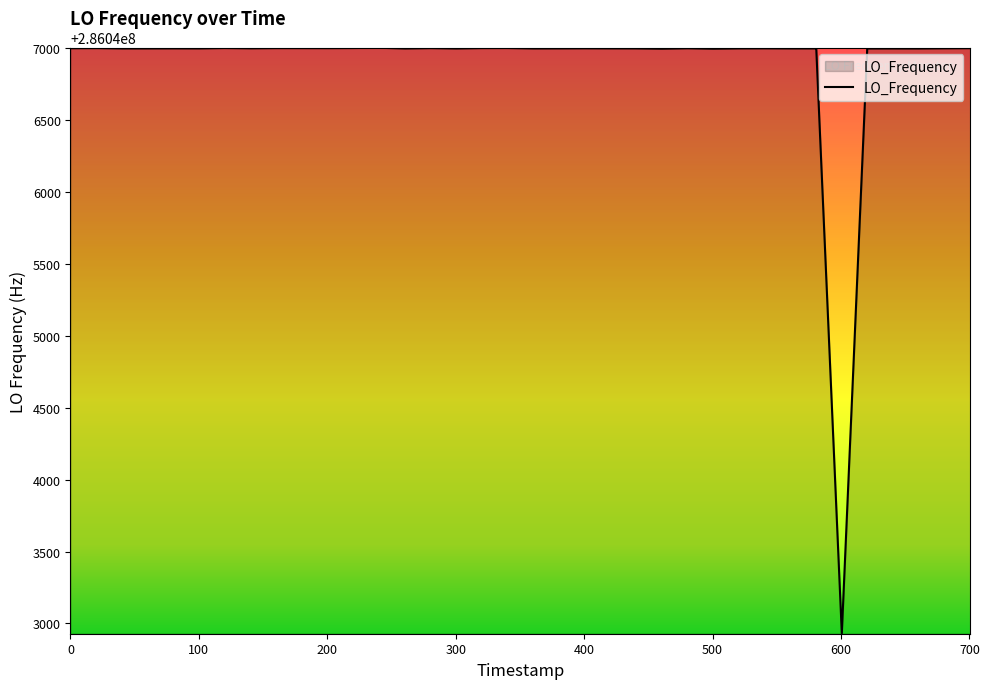

What is the minimum value shown in the chart?

286042930.8